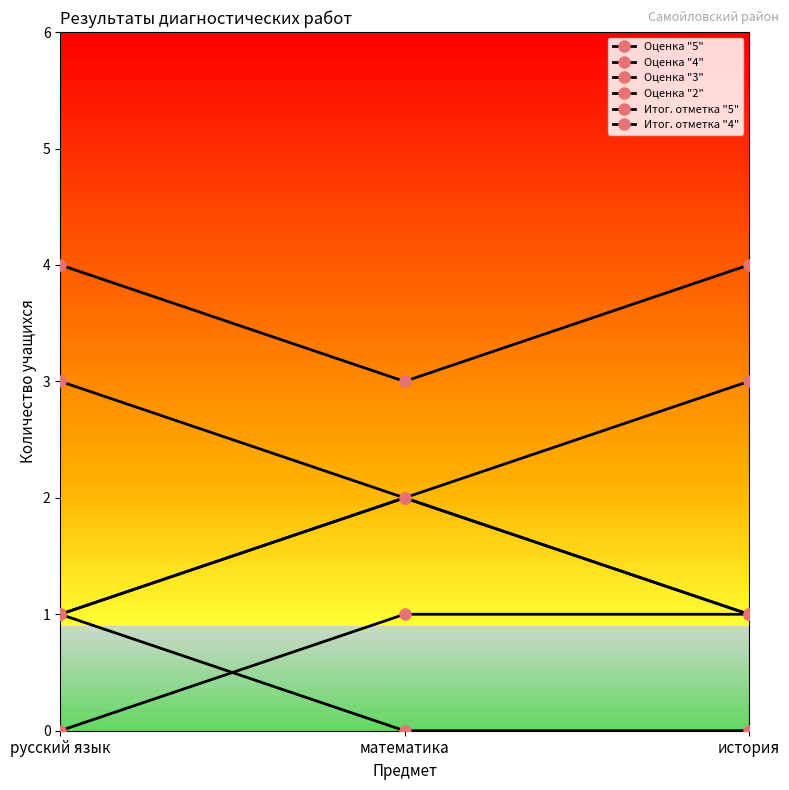

Does the chart have visible grid lines?

No